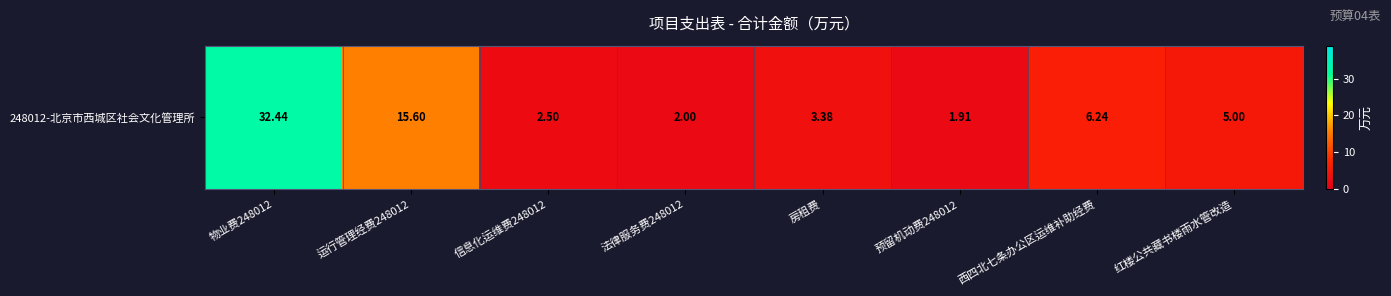

Rank the categories by value from lowest to highest.

预留机动费248012, 法律服务费248012, 信息化运维费248012, 房租费, 红楼公共藏书楼雨水管改造, 西四北七条办公区运维补助经费, 运行管理经费248012, 物业费248012